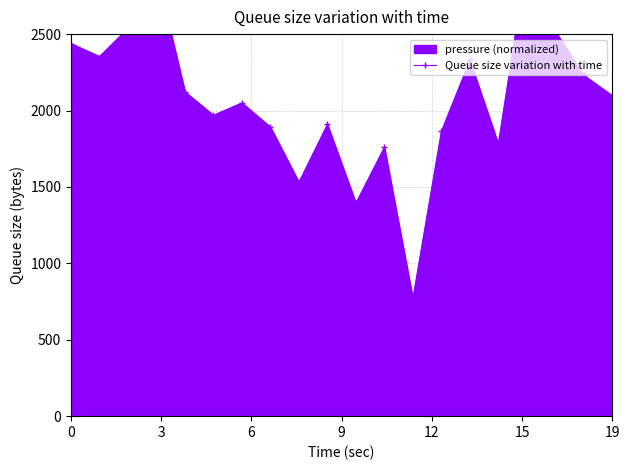

What is the difference between the second highest and second lowest values?

1512.0